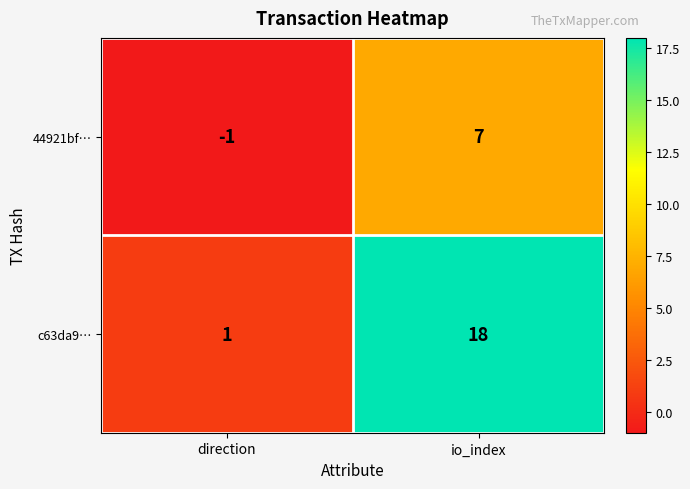

Which series has the widest spread of values?

c63da9…